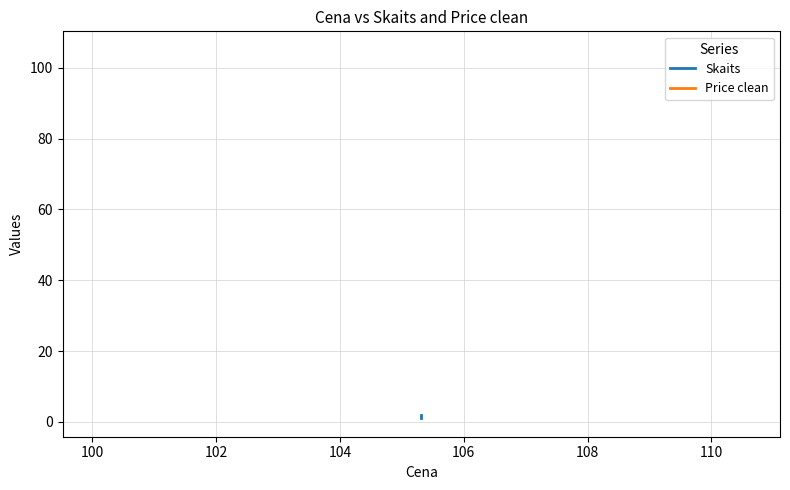

Reading right to left, transcribe all the data shown in this chart.

Skaits: 1.0	2.0	2.0
Price clean: 105.1	105.1	105.1